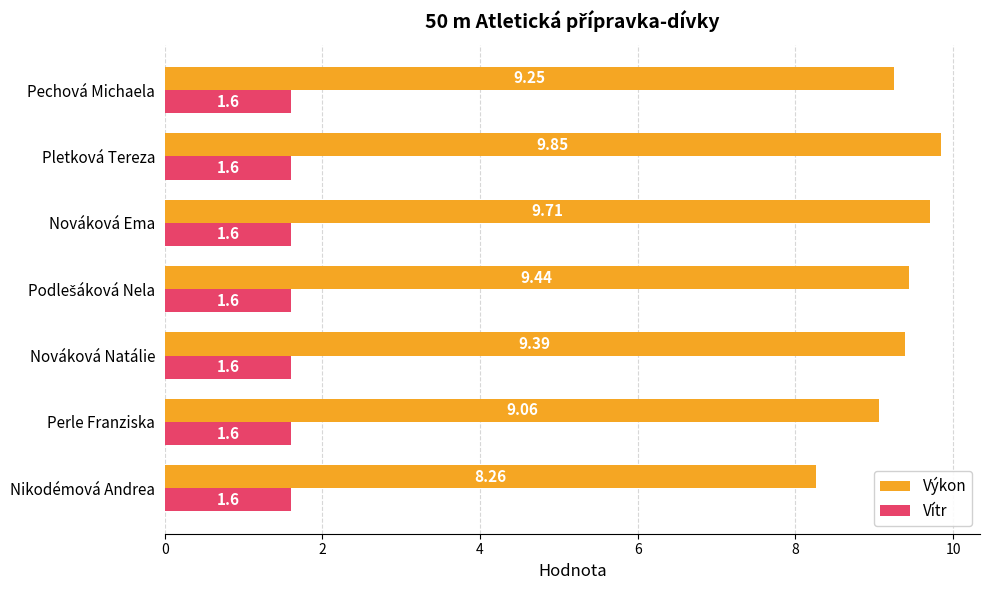

How many series are shown in this chart?

2